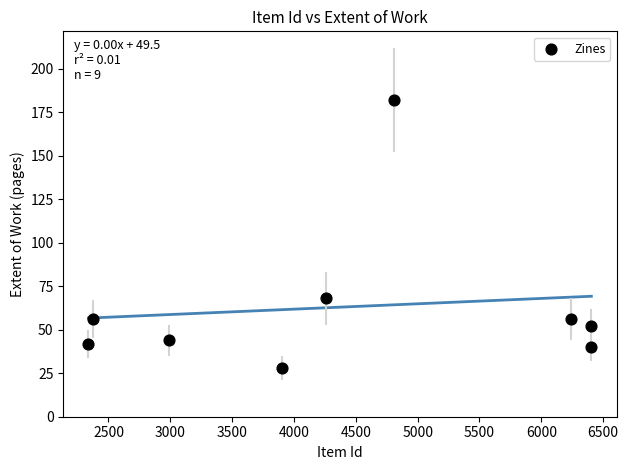

What Y value in the scatter plot is closest to 105?

68